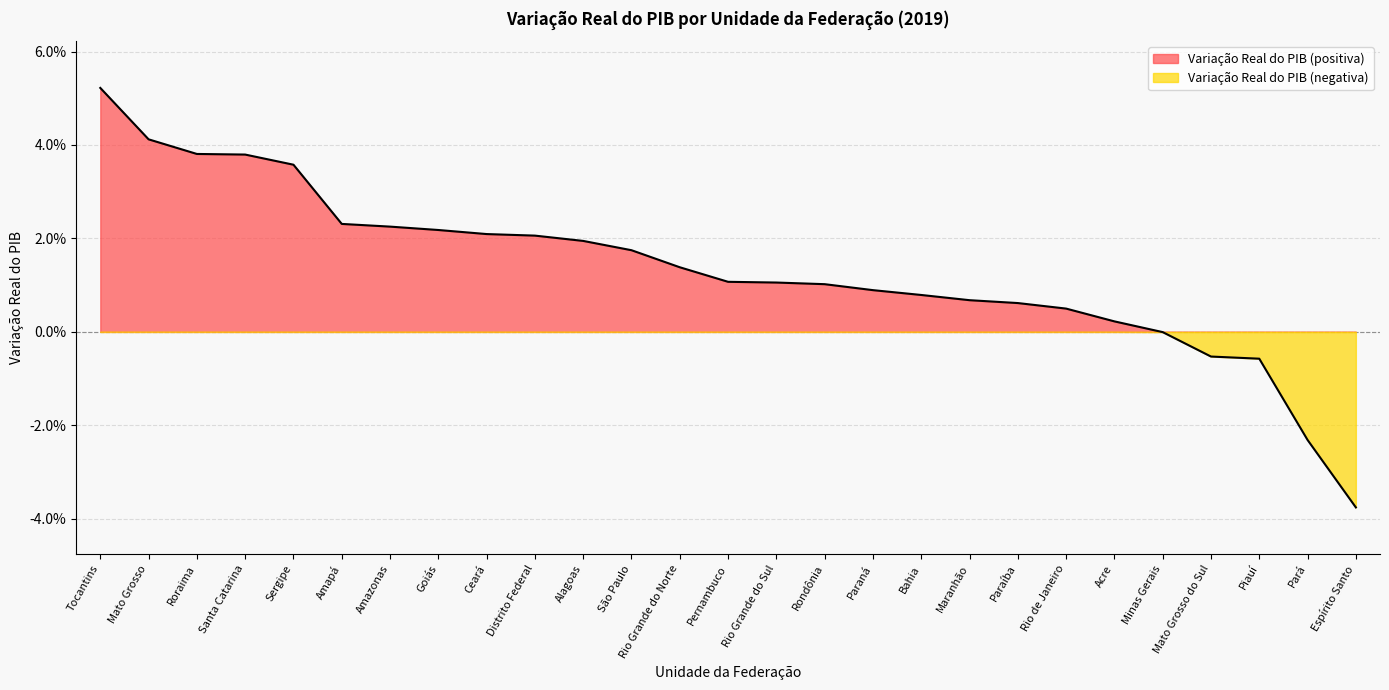

Which has a higher value, Tocantins or Mato Grosso?

Tocantins